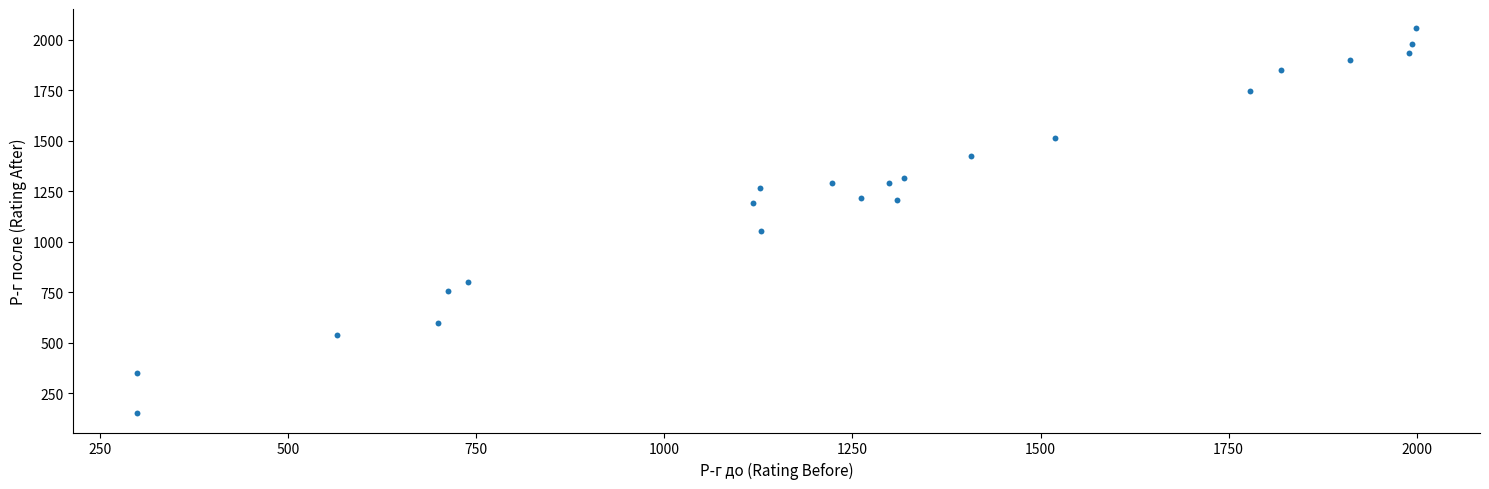

What is the range of X values (max minus min)?

1699